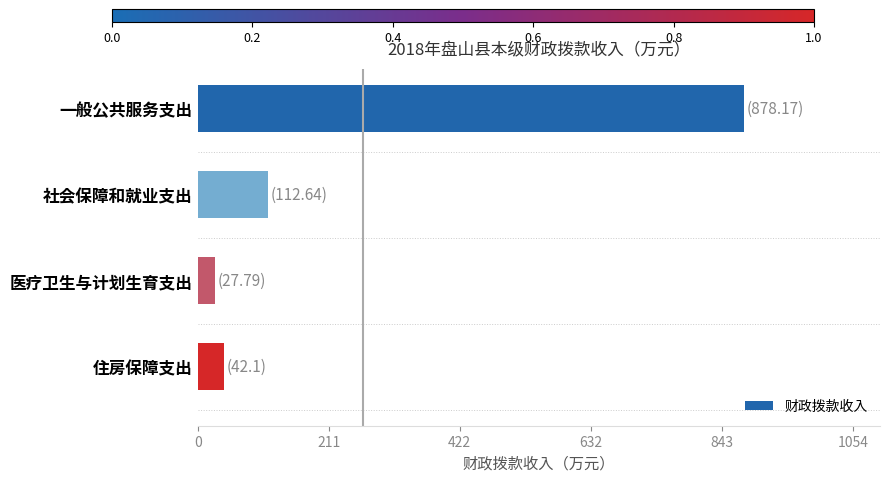

True or false: the data shows 27.8 at 医疗卫生与计划生育支出.

True